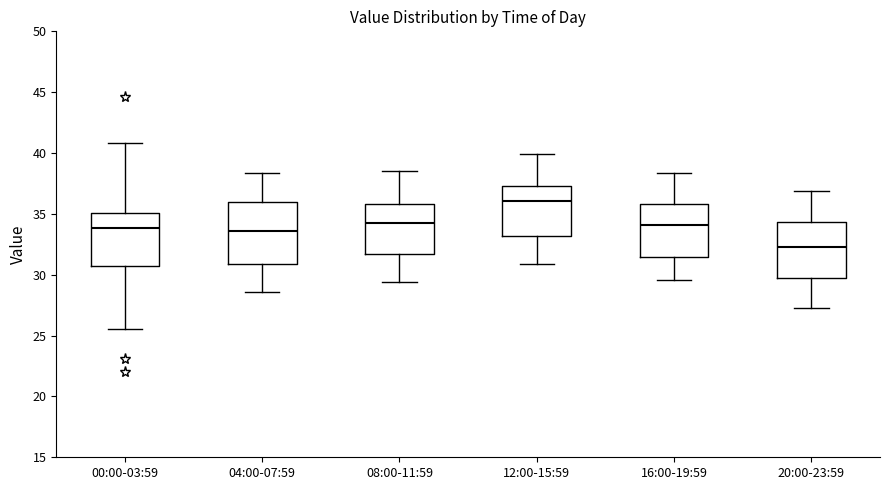

Where does the median line of the box for 04:00-07:59 sit on the y-axis? The values are not printed on the chart, so give them approximately, as read against the axis.

33.5